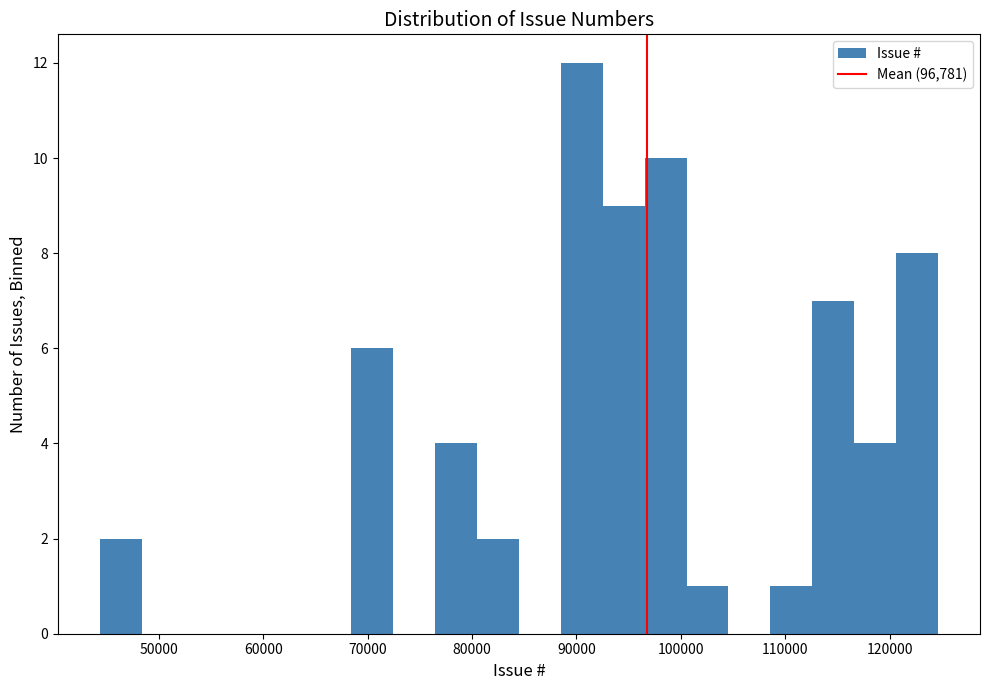

What is the height of the bar covering 121000 to 125000 on the x-axis? Neither the bar edges nor the heights are printed on the chart, so give them approximately, as read against the axes.

8